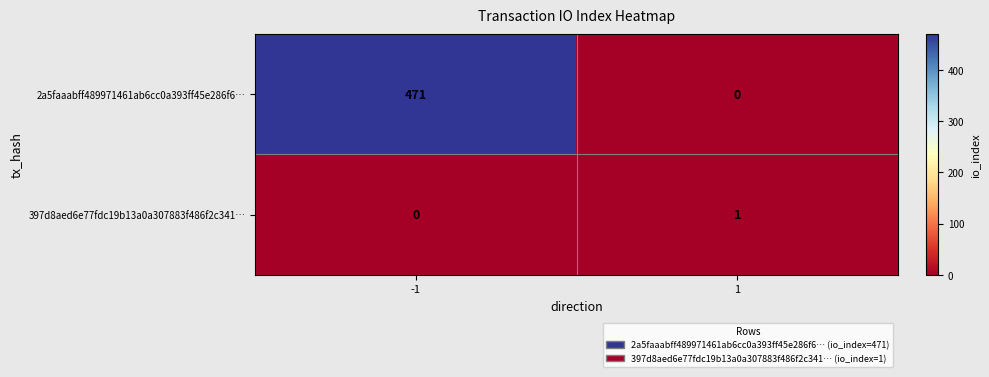

Reading left to right, extract all data points from this chart.

2a5faaabff489971461ab6cc0a393ff45e286f6…: 471	0
397d8aed6e77fdc19b13a0a307883f486f2c341…: 0	1